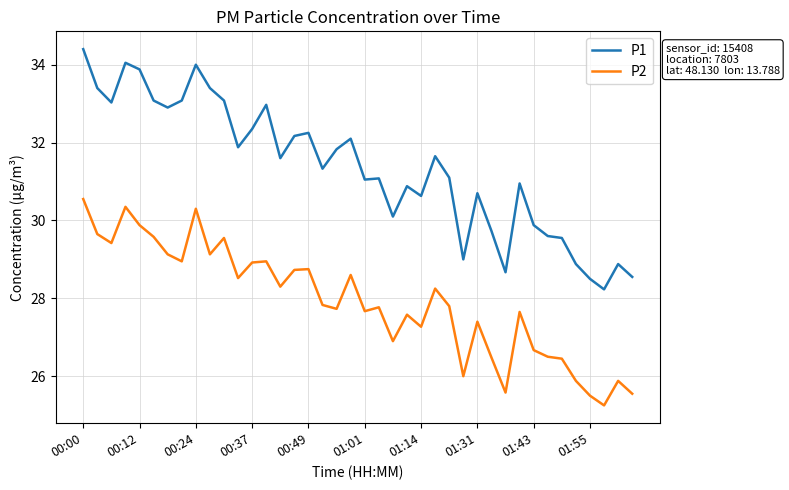

What is the minimum value for P1?

28.2